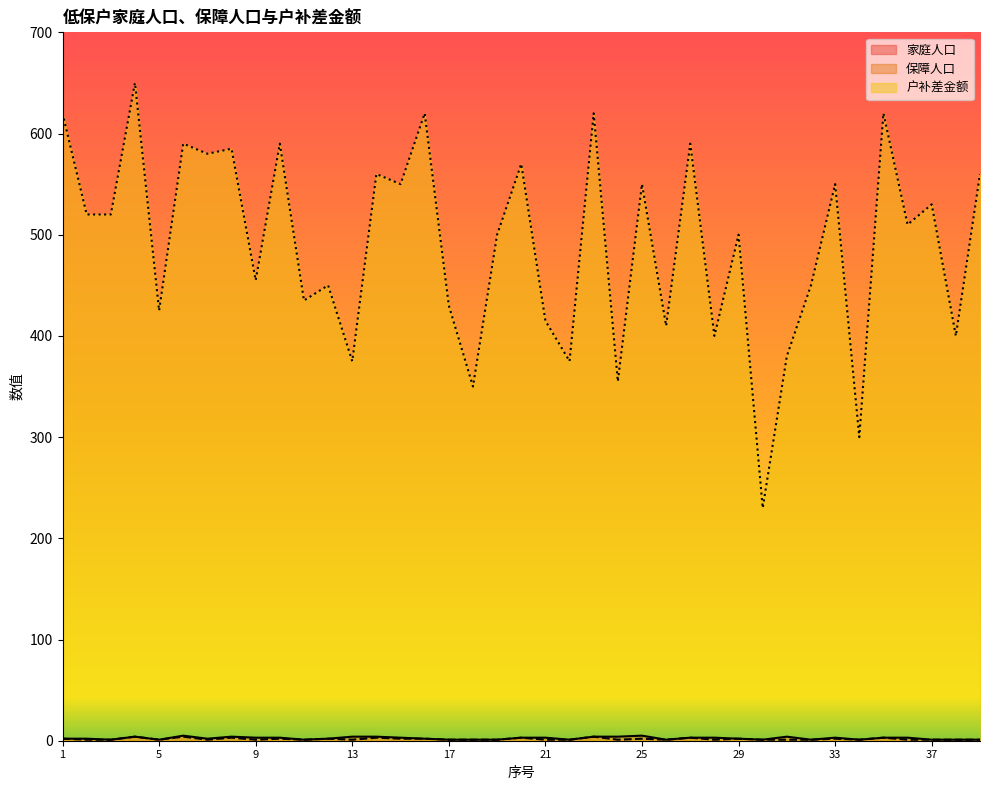

The value of 家庭人口 at 26 is 1. True or false?

True